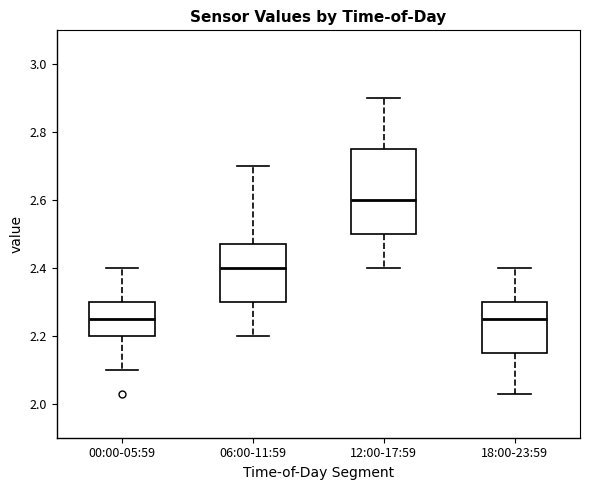

Where does the upper whisker of the box for 00:00-05:59 end on the y-axis? The values are not printed on the chart, so give them approximately, as read against the axis.

2.40